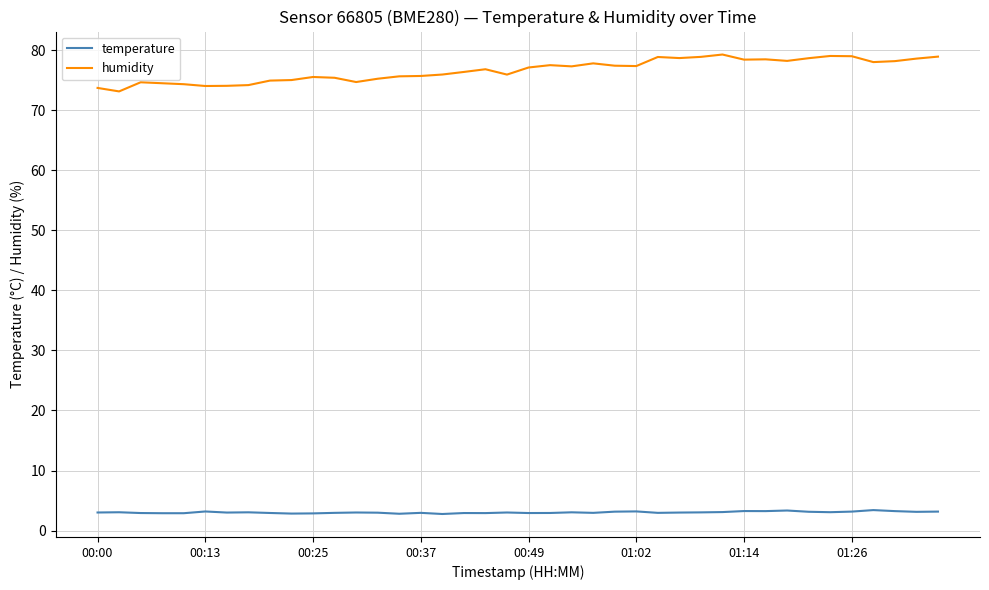

List the series in order of their overall mean, highest first.

humidity, temperature